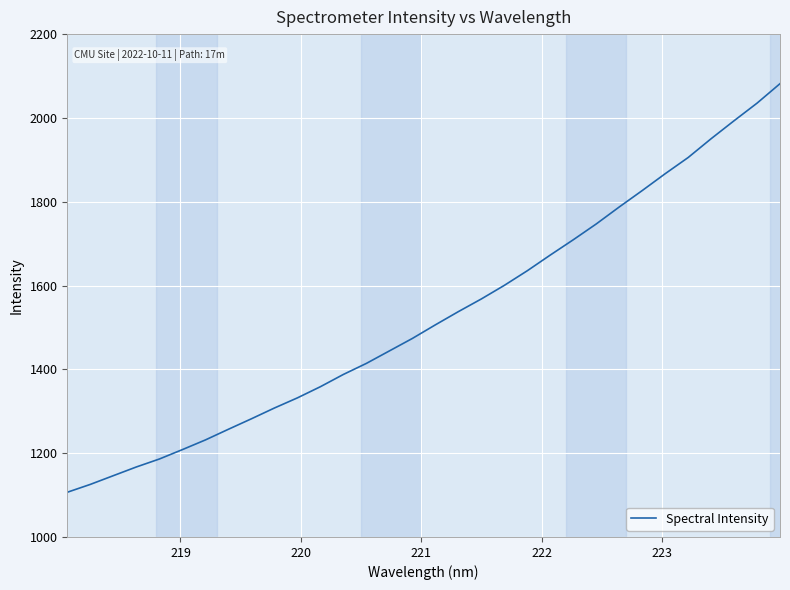

What is the difference between the maximum and minimum values?

975.0